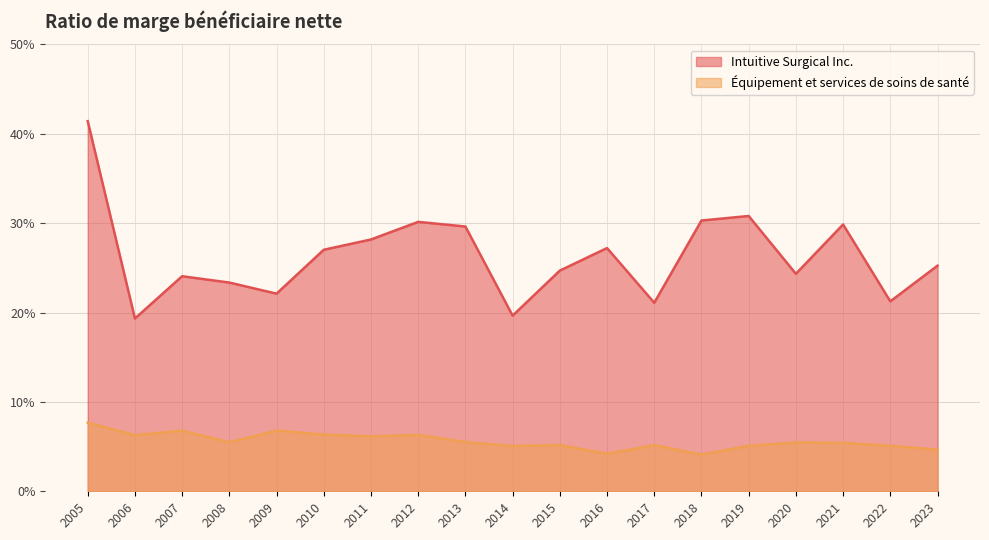

Reading left to right, extract all data points from this chart.

Intuitive Surgical Inc.: 2005=0.4	2006=0.2	2007=0.2	2008=0.2	2009=0.2	2010=0.3	2011=0.3	2012=0.3	2013=0.3	2014=0.2	2015=0.2	2016=0.3	2017=0.2	2018=0.3	2019=0.3	2020=0.2	2021=0.3	2022=0.2	2023=0.3
Équipement et services de soins de santé: 2005=0.1	2006=0.1	2007=0.1	2008=0.1	2009=0.1	2010=0.1	2011=0.1	2012=0.1	2013=0.1	2014=0.1	2015=0.1	2016=0.0	2017=0.1	2018=0.0	2019=0.1	2020=0.1	2021=0.1	2022=0.1	2023=0.0